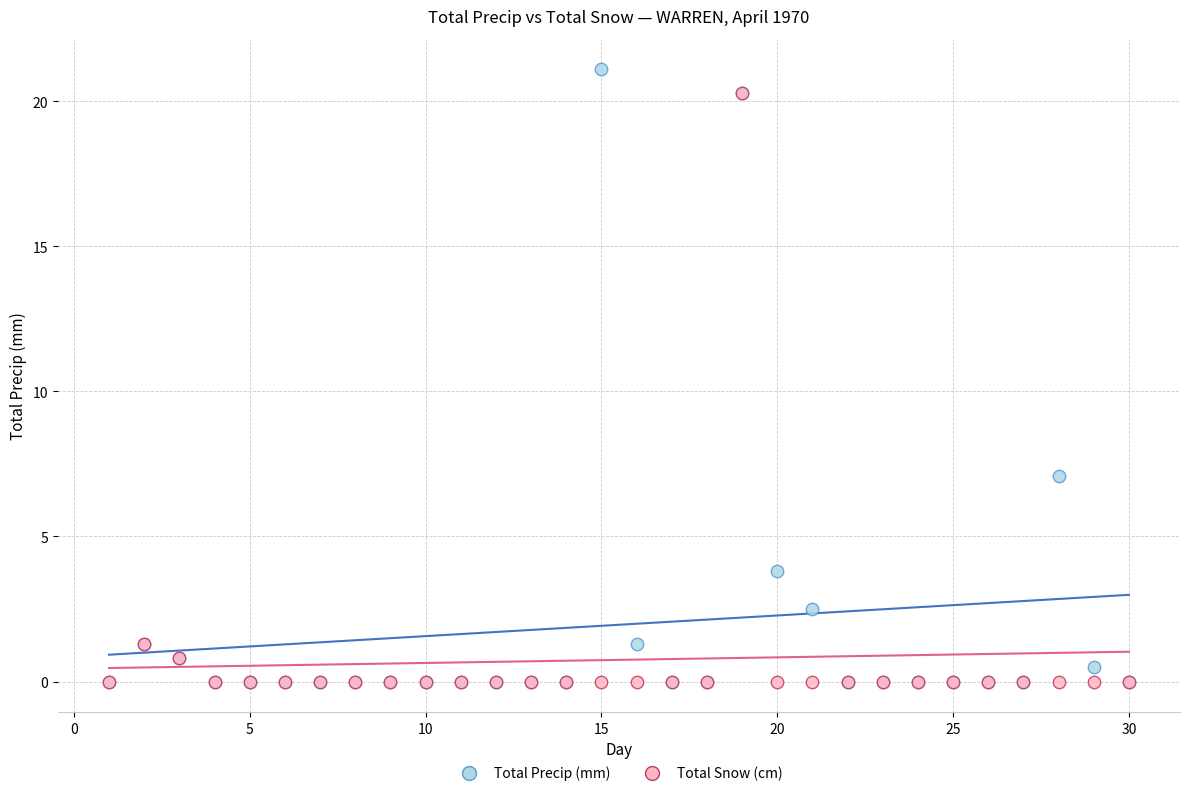

What are all the series names shown in the legend?

Total Precip (mm), Total Snow (cm)